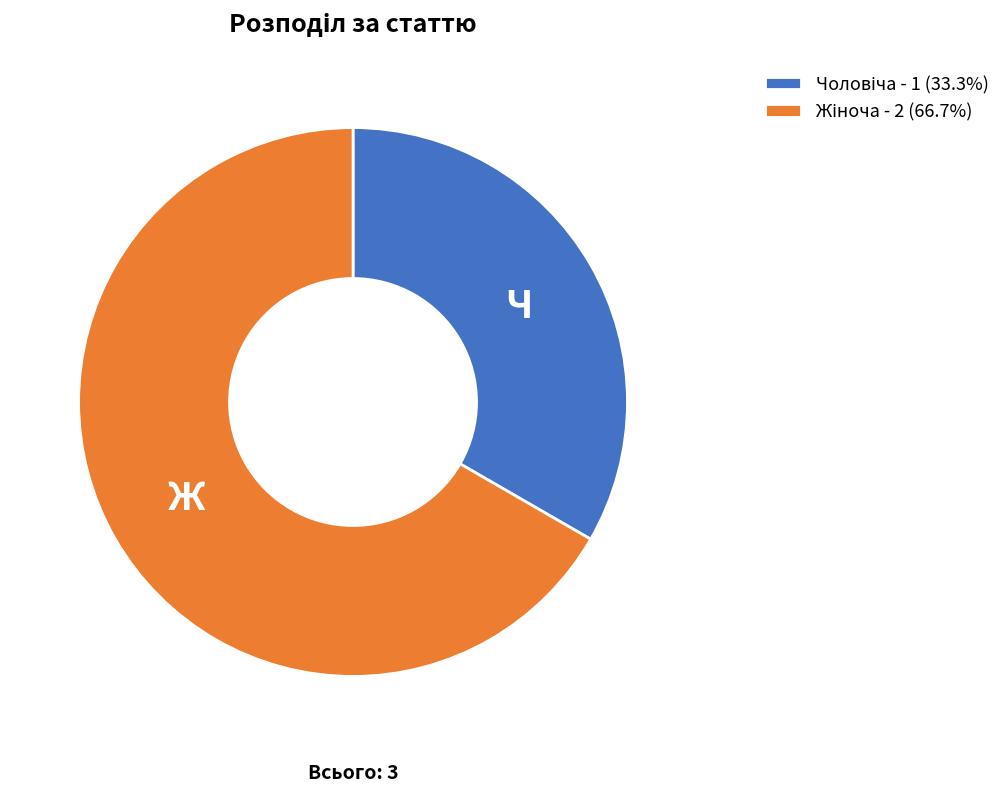

Does any single category account for the majority?

Yes